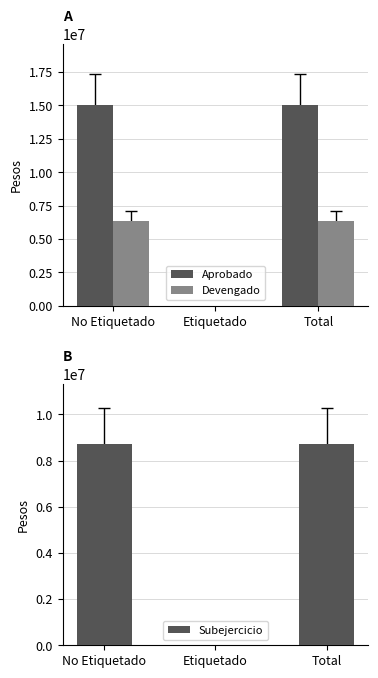

Is the value of Subejercicio at Etiquetado greater than the value of Aprobado at Total?

No